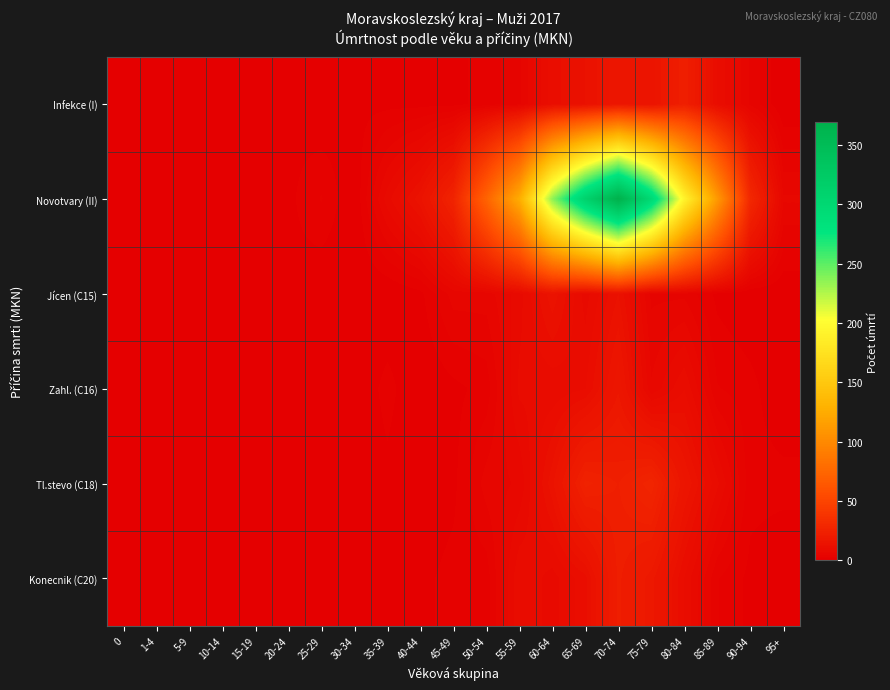

Reading left to right, list all the values displayed in this chart.

Infekce (I): 0=0	1-4=0	5-9=0	10-14=0	15-19=0	20-24=1	25-29=0	30-34=1	35-39=1	40-44=1	45-49=1	50-54=2	55-59=4	60-64=11	65-69=13	70-74=17	75-79=15	80-84=23	85-89=10	90-94=4	95+=0
Novotvary (II): 0=0	1-4=0	5-9=1	10-14=0	15-19=1	20-24=1	25-29=3	30-34=0	35-39=8	40-44=14	45-49=26	50-54=72	55-59=125	60-64=235	65-69=310	70-74=369	75-79=298	80-84=192	85-89=111	90-94=29	95+=6
Jícen (C15): 0=0	1-4=0	5-9=0	10-14=0	15-19=0	20-24=1	25-29=0	30-34=0	35-39=0	40-44=1	45-49=5	50-54=5	55-59=8	60-64=14	65-69=8	70-74=13	75-79=4	80-84=4	85-89=1	90-94=0	95+=0
Zahl. (C16): 0=0	1-4=0	5-9=0	10-14=0	15-19=0	20-24=0	25-29=0	30-34=0	35-39=2	40-44=0	45-49=1	50-54=2	55-59=9	60-64=9	65-69=10	70-74=17	75-79=6	80-84=10	85-89=3	90-94=2	95+=0
Tl.stevo (C18): 0=0	1-4=0	5-9=0	10-14=0	15-19=0	20-24=0	25-29=0	30-34=0	35-39=1	40-44=0	45-49=1	50-54=5	55-59=6	60-64=14	65-69=25	70-74=23	75-79=27	80-84=16	85-89=9	90-94=2	95+=2
Konecnik (C20): 0=0	1-4=0	5-9=0	10-14=0	15-19=0	20-24=0	25-29=0	30-34=0	35-39=1	40-44=1	45-49=2	50-54=2	55-59=10	60-64=8	65-69=11	70-74=22	75-79=18	80-84=10	85-89=3	90-94=1	95+=0